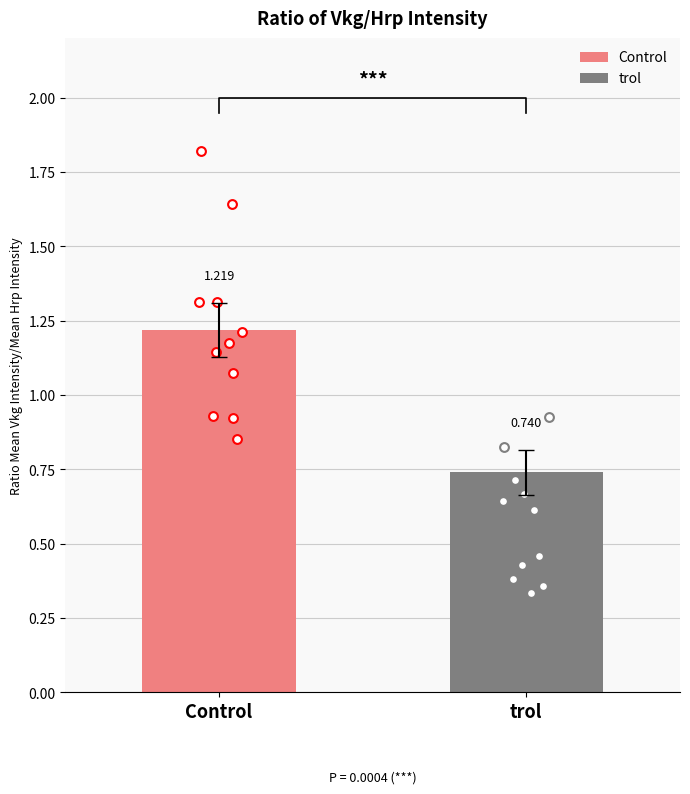

What are all the series names shown in the legend?

Control, trol